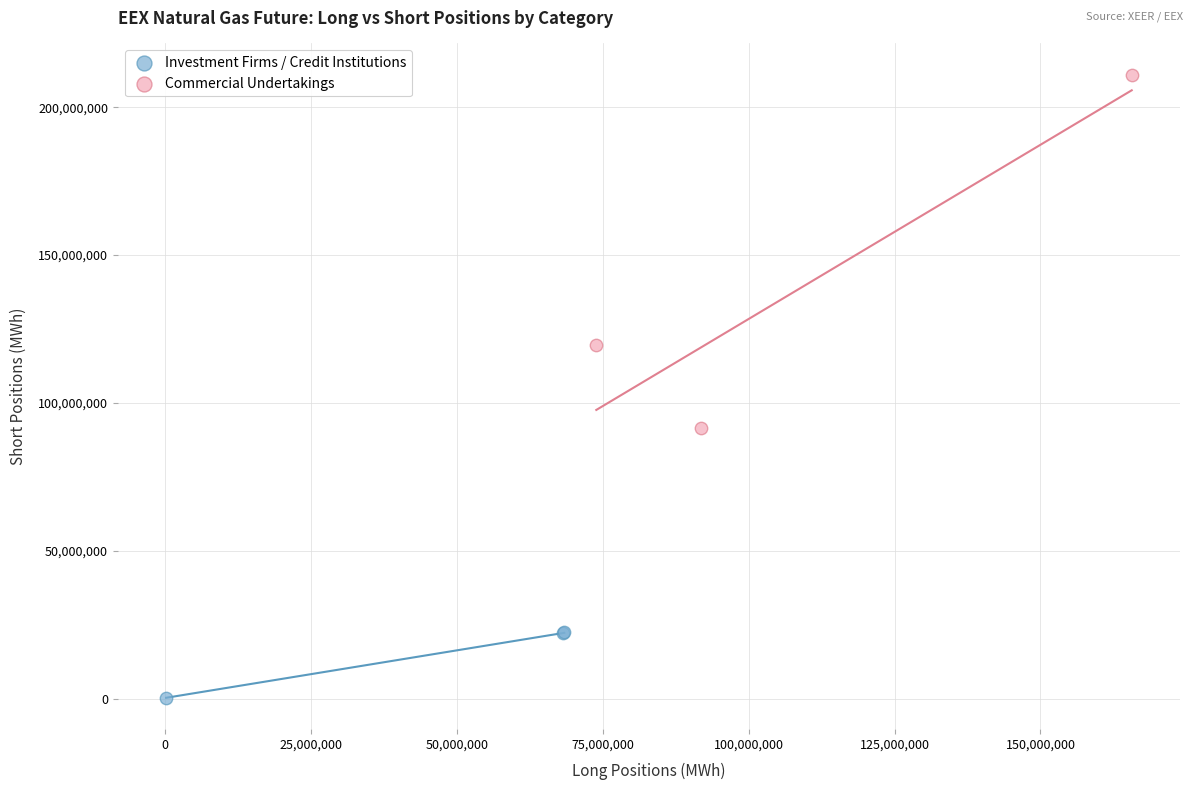

Which series has the largest Y range (max minus min)?

Commercial Undertakings